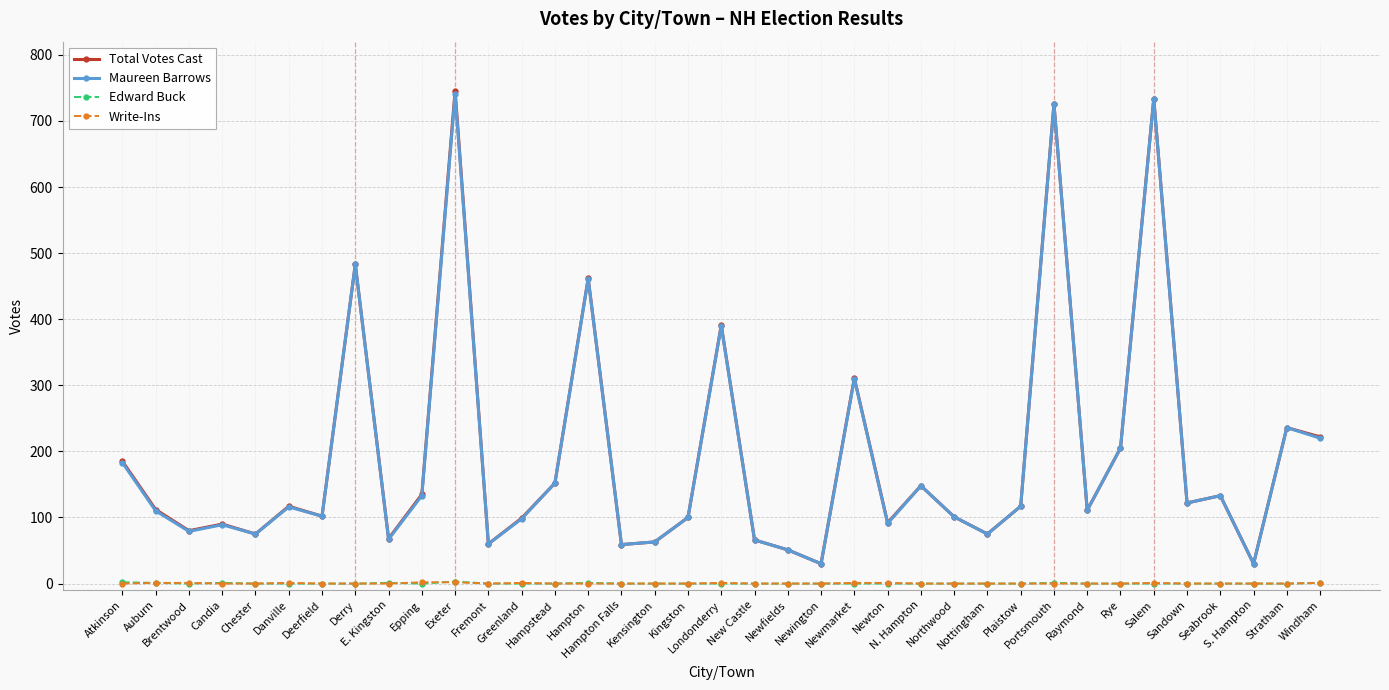

Which series has the largest range (max minus min)?

Total Votes Cast